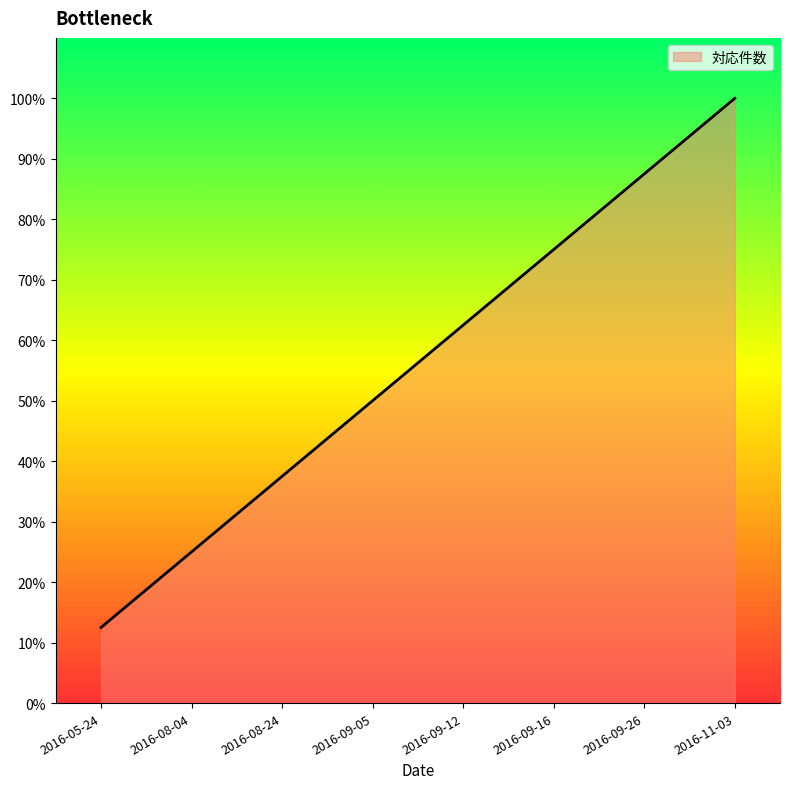

How many lines are shown in the chart?

1